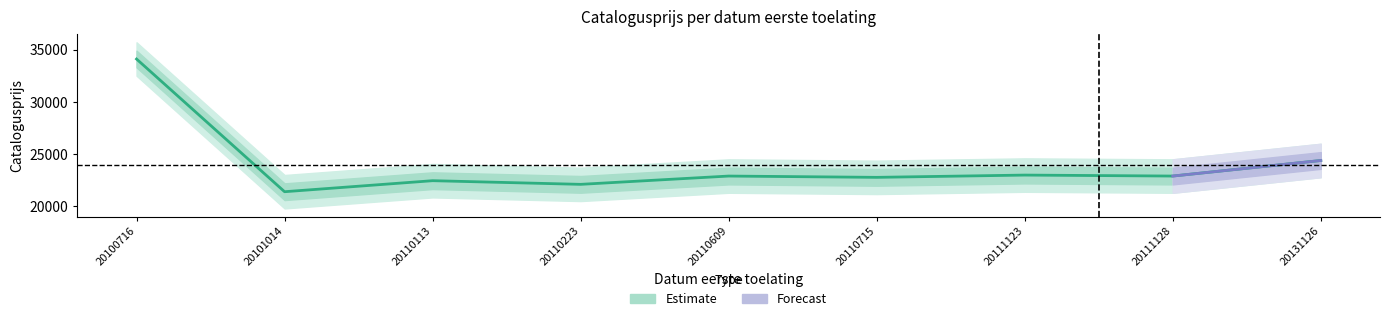

What is the change in value from 20111123 to 20131126?

+1396